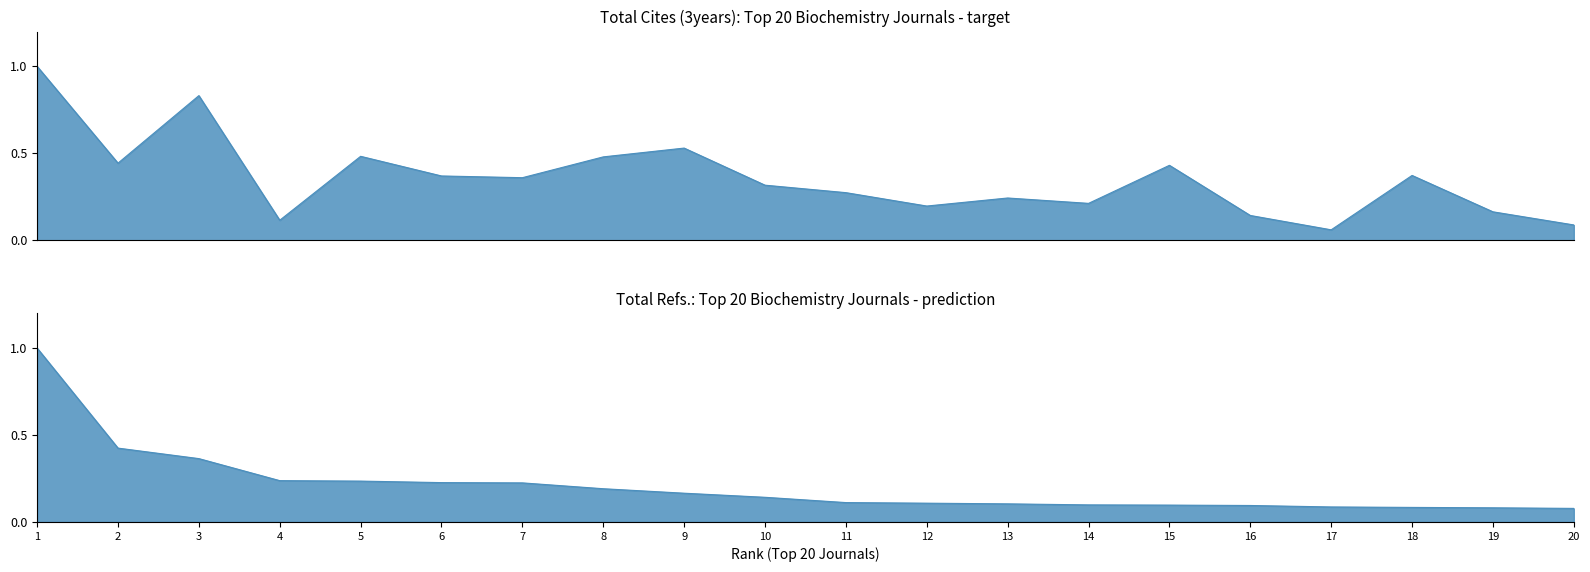

How many lines are shown in the chart?

2